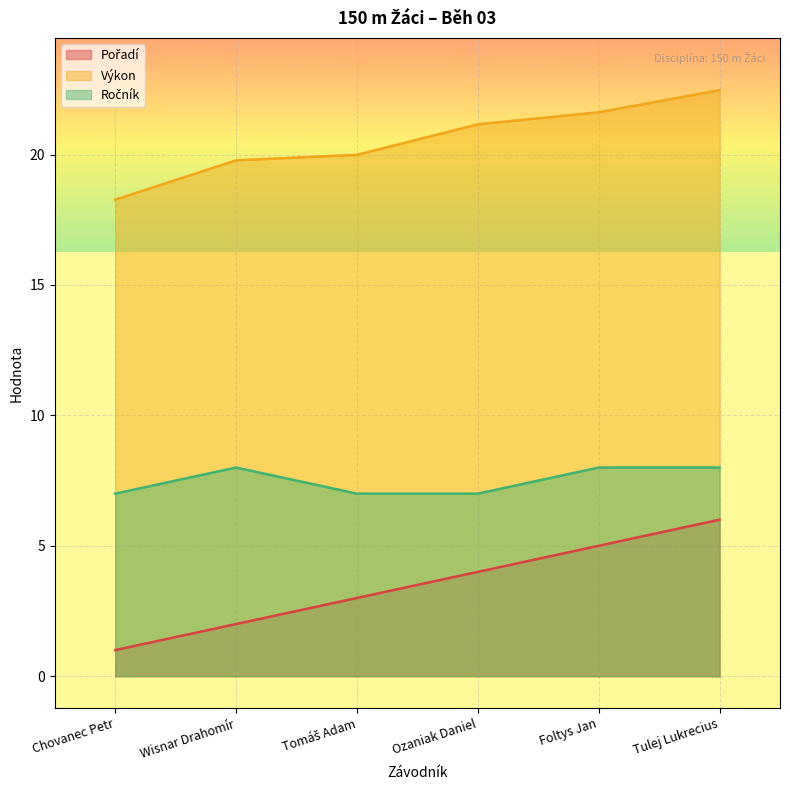

What value does the Ročník series have at Tomáš Adam?

7.0